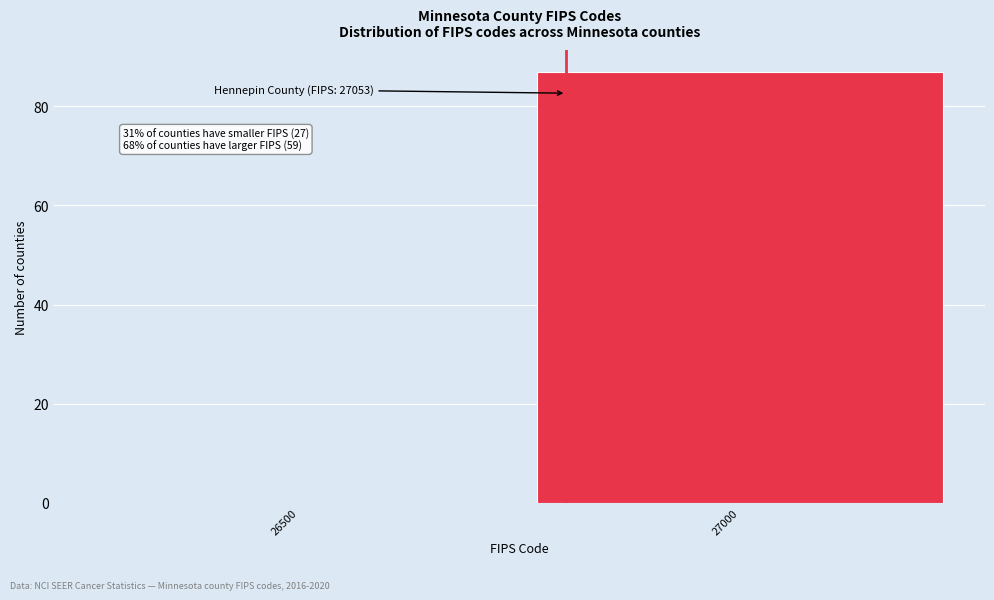

Reading right to left, extract all data points from this chart.

27000=87	26500=0